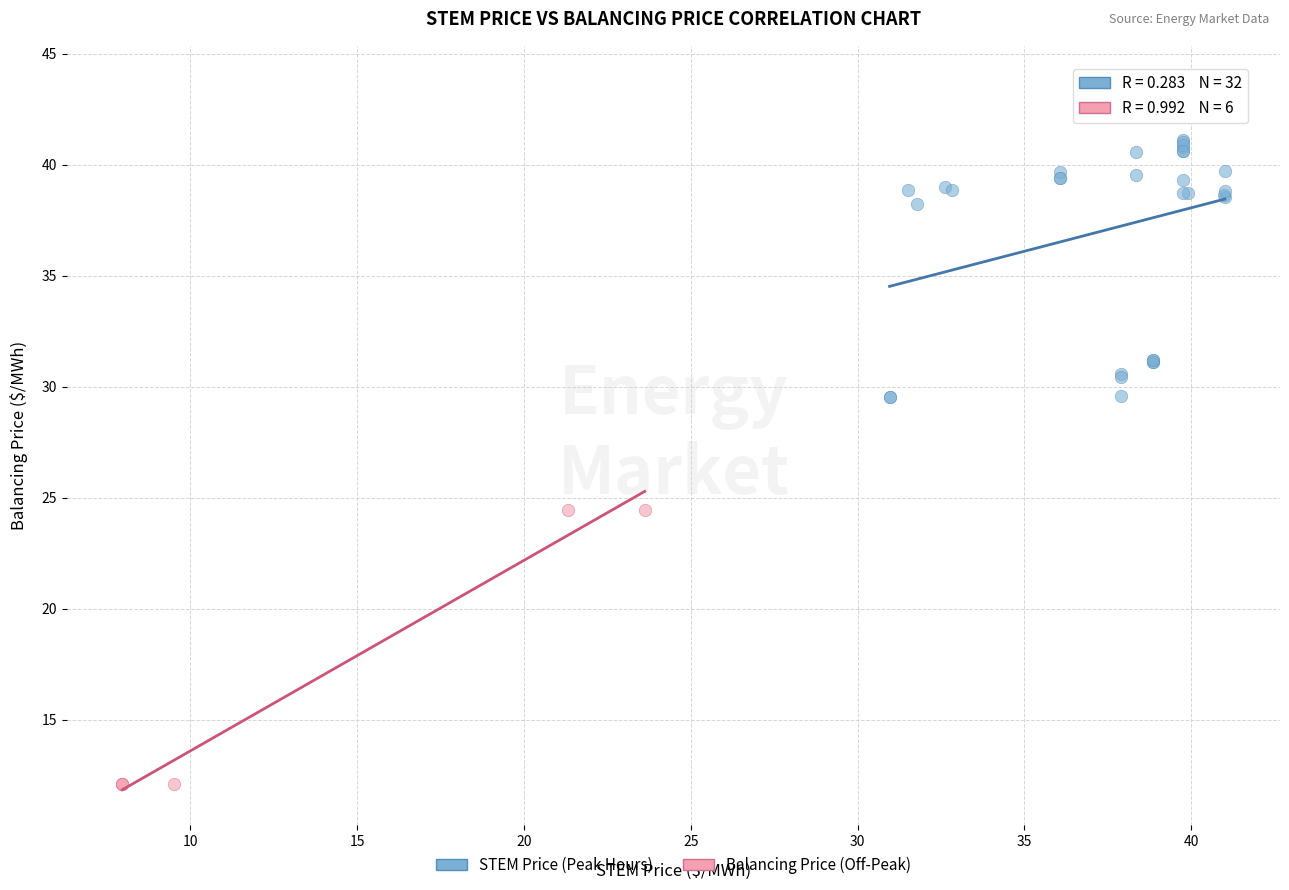

Which series reaches the minimum Y coordinate?

Balancing Price (Off-Peak)